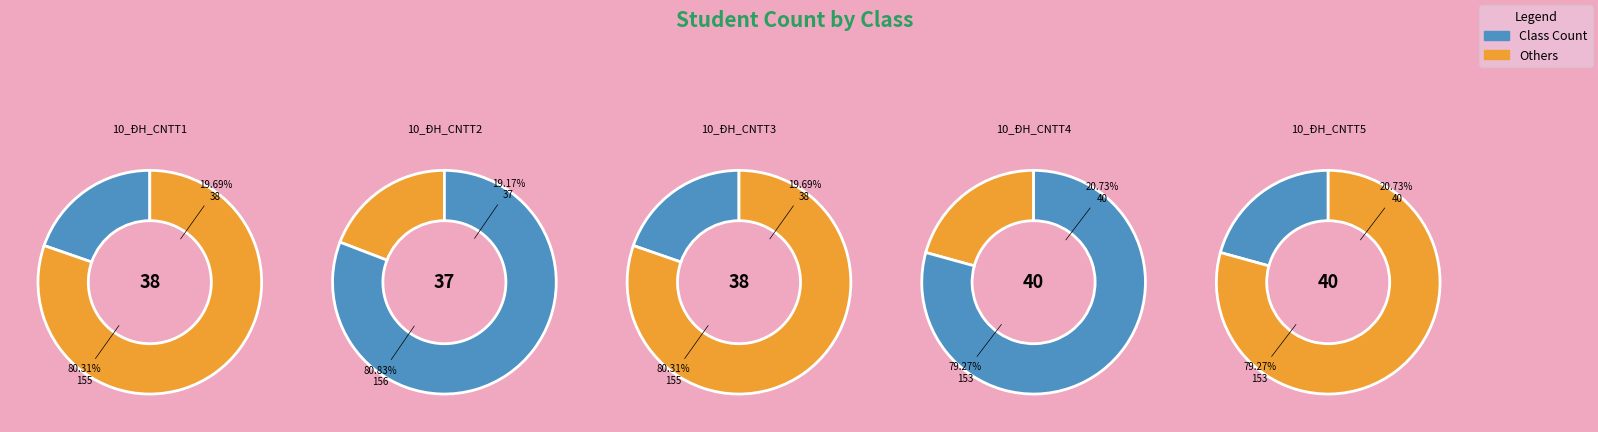

What is the change in value from 10_ĐH_CNTT1 to 10_ĐH_CNTT4?

+2